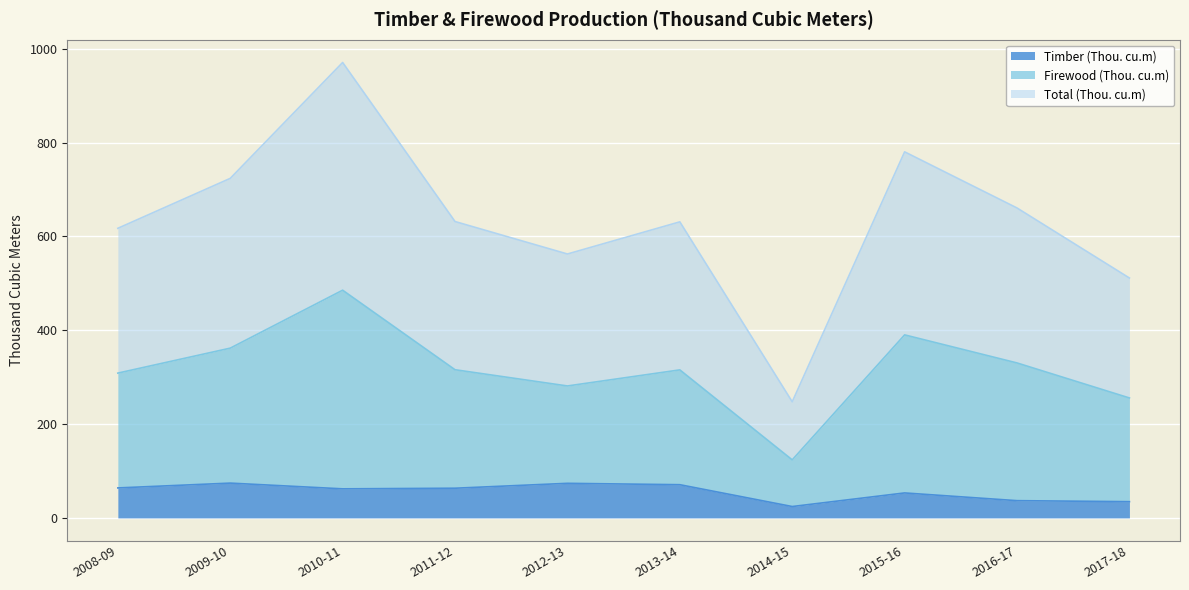

What position from the left is 2011-12?

4